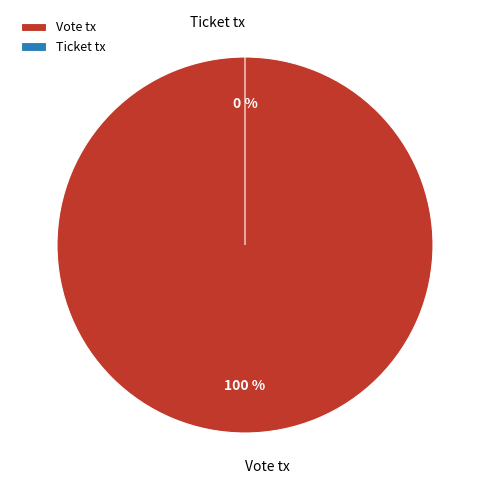

How many slices are in this pie chart?

2